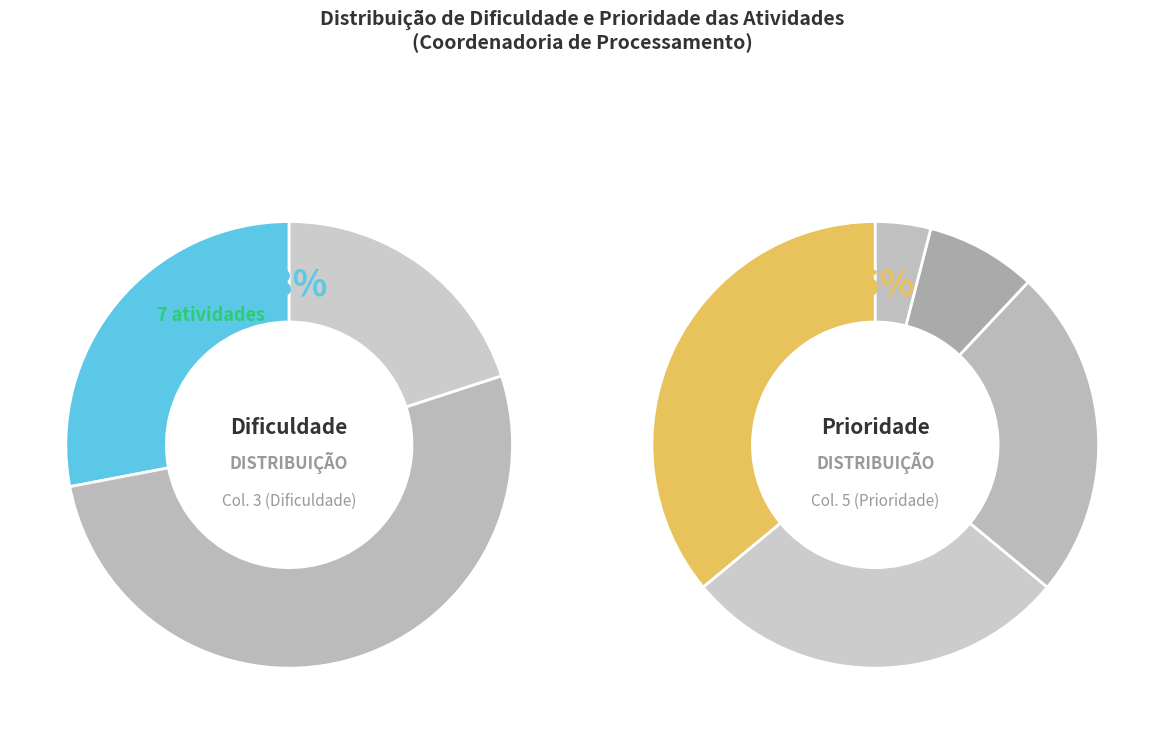

Is it true that Baixo is 8% of the pie?

False